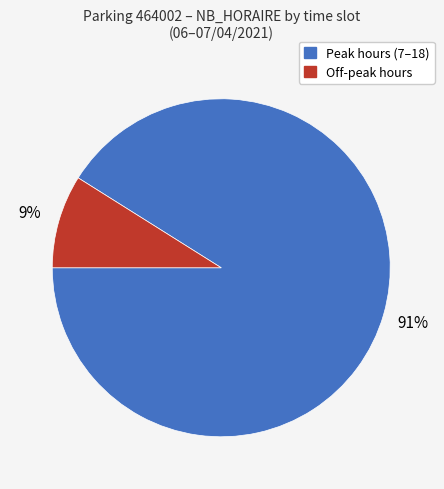

To the nearest percent, what is the combined percentage of Off-peak hours and Peak hours (7–18)?

100%